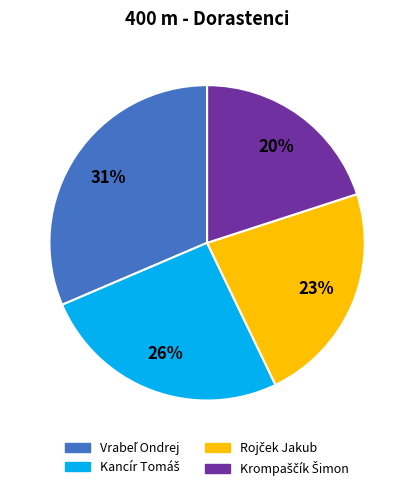

Is there any slice that represents more than half of the pie?

No